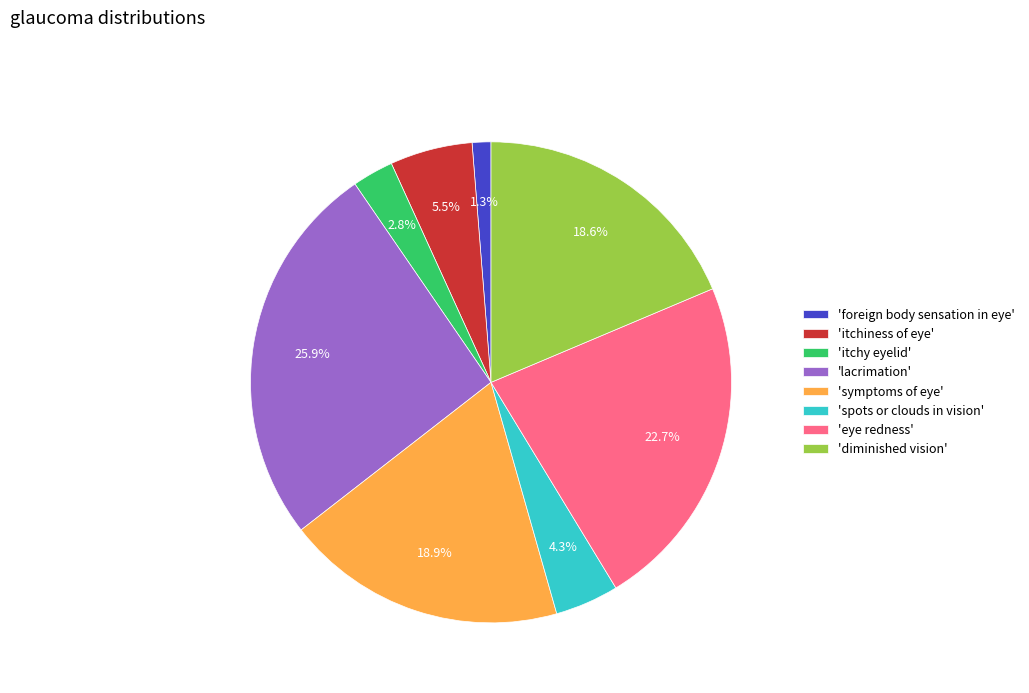

How many segments does this pie chart have?

8